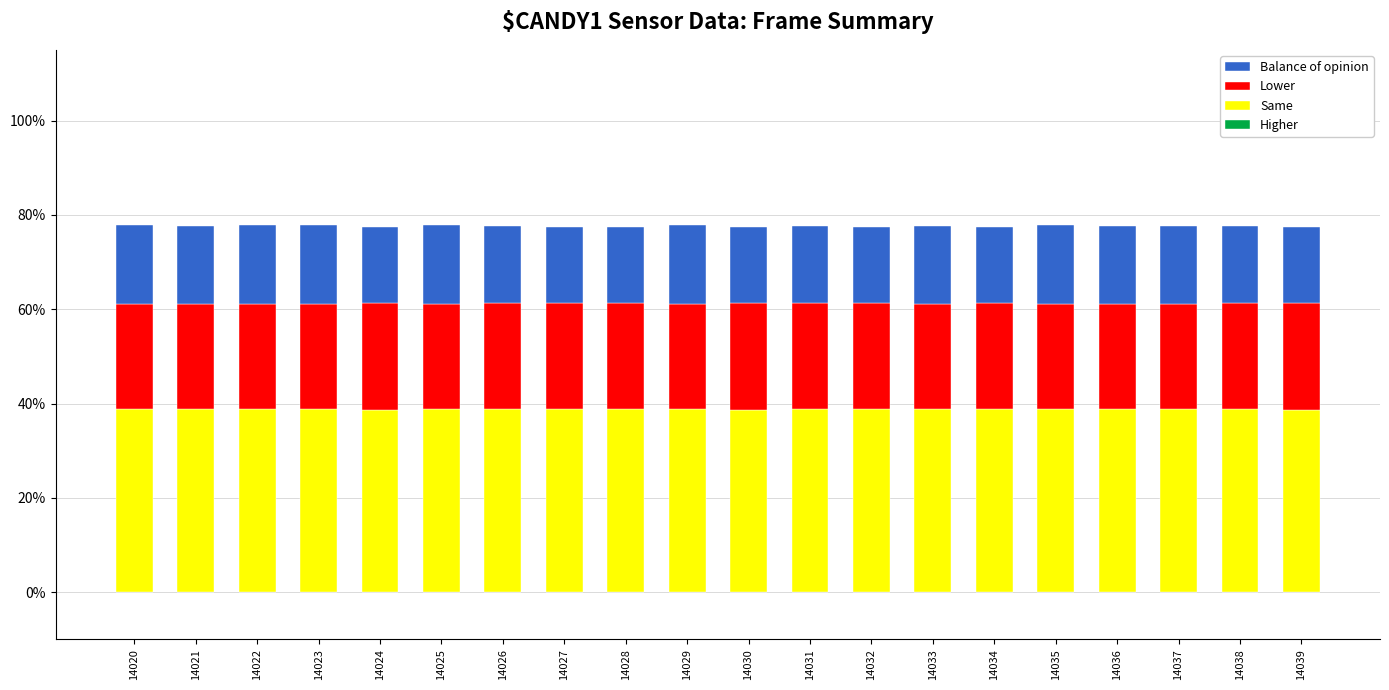

What is the average value of the Same series?

38.8